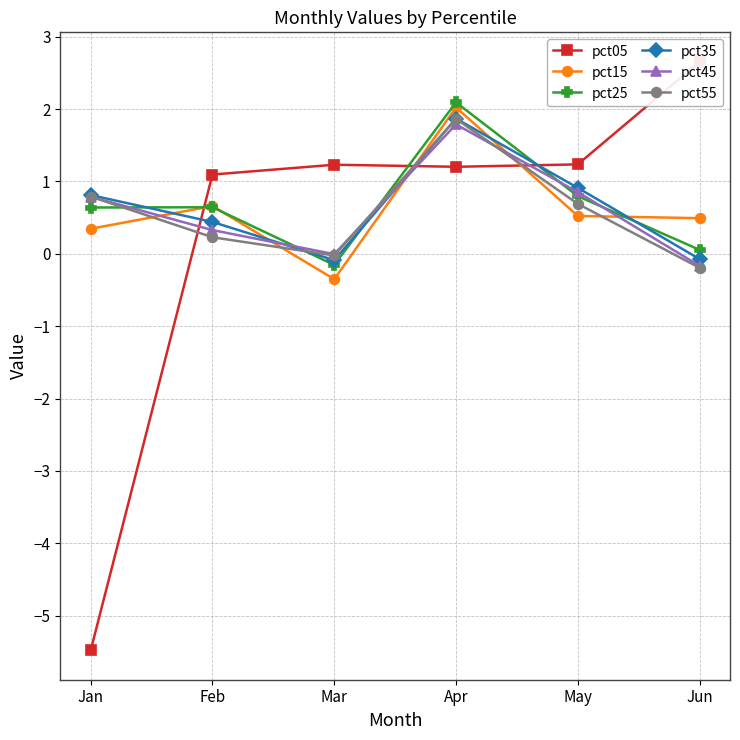

What is the average value of the pct45 series?

0.6